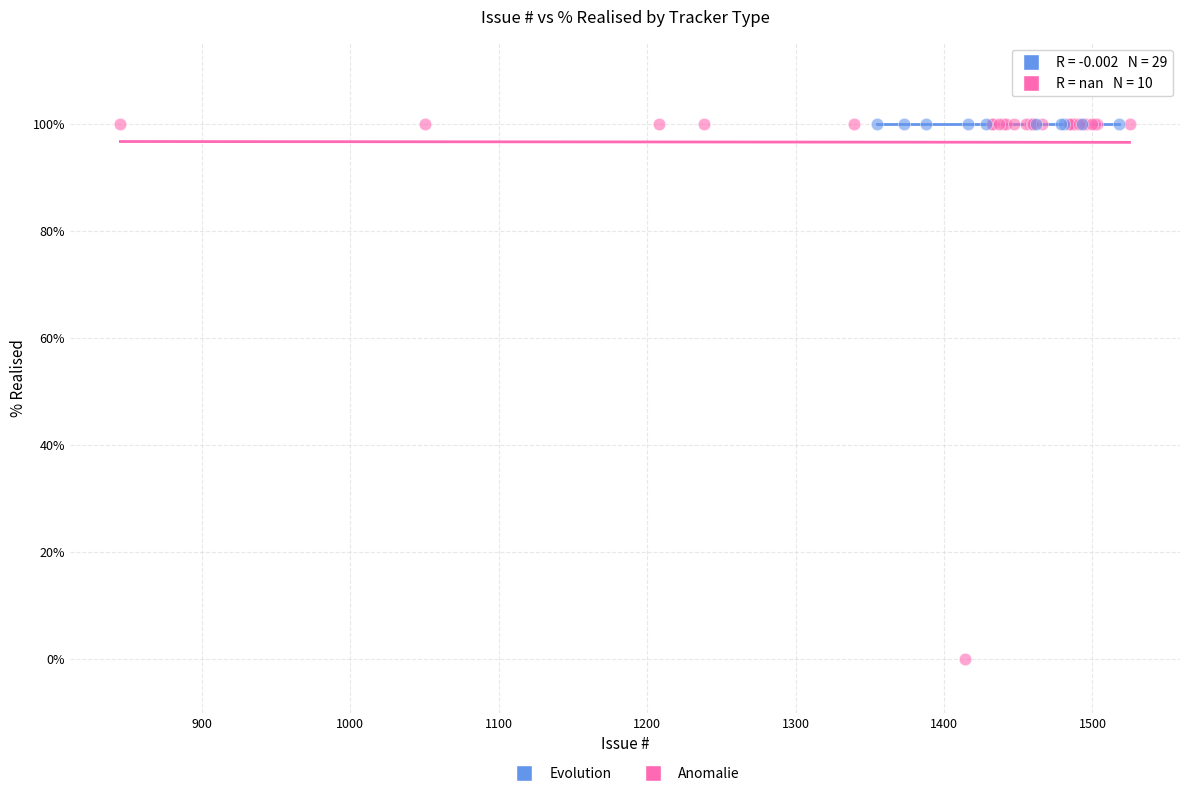

Which series reaches the minimum Y coordinate?

Anomalie